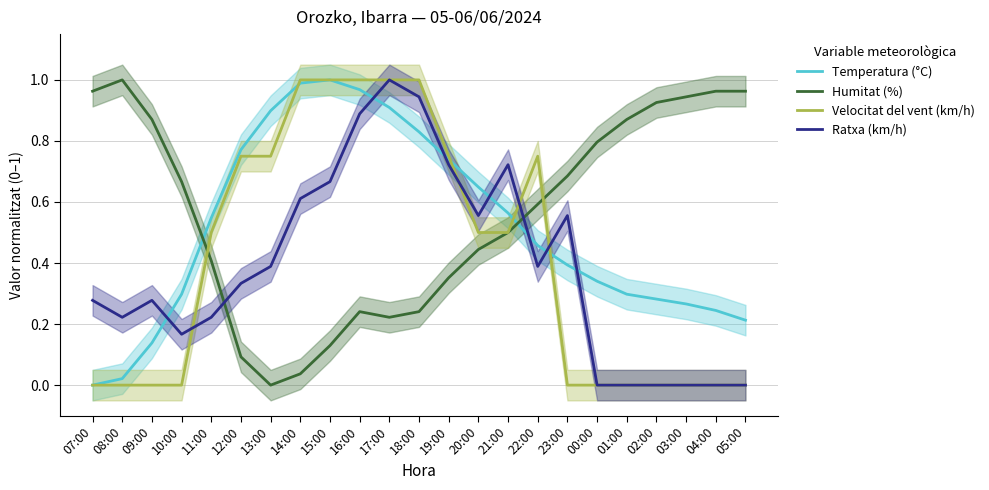

What is the difference between the Temperatura (°C) values at 22:00 and 21:00?

0.1